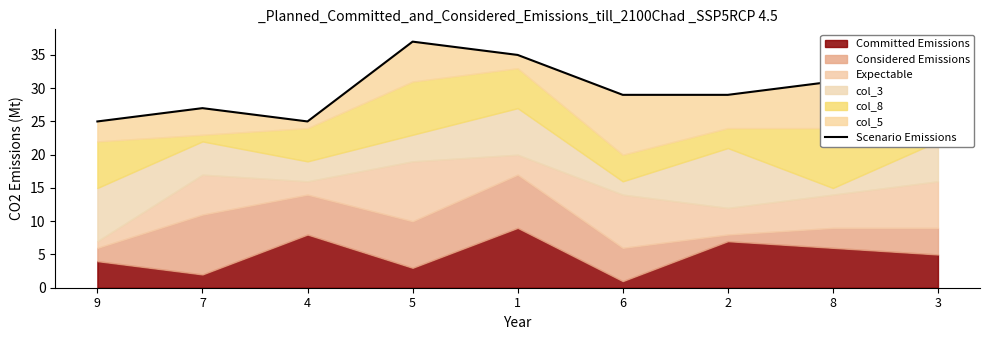

Reading left to right, what are all the values shown in this chart?

9=25	7=27	4=25	5=37	1=35	6=29	2=29	8=31	3=32